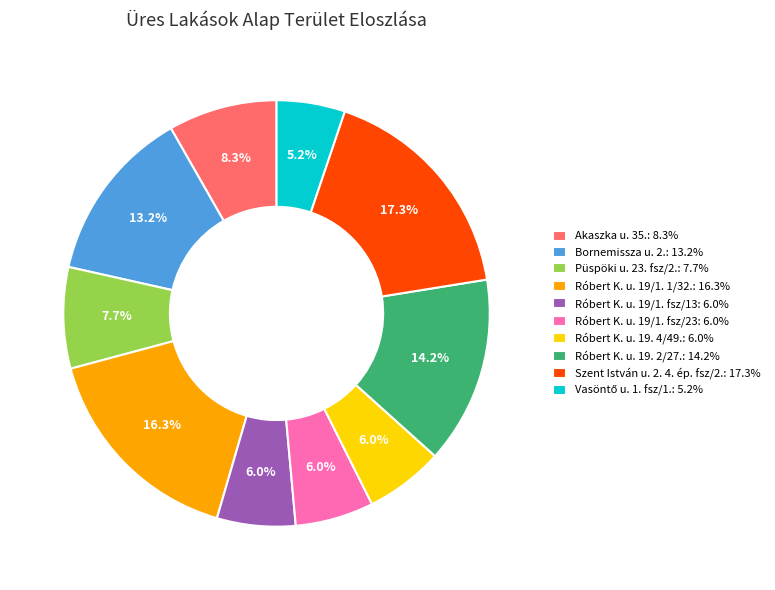

To the nearest percent, what is the combined percentage of Róbert K. u. 19/1. 1/32. and Róbert K. u. 19/1. fsz/13?

22%